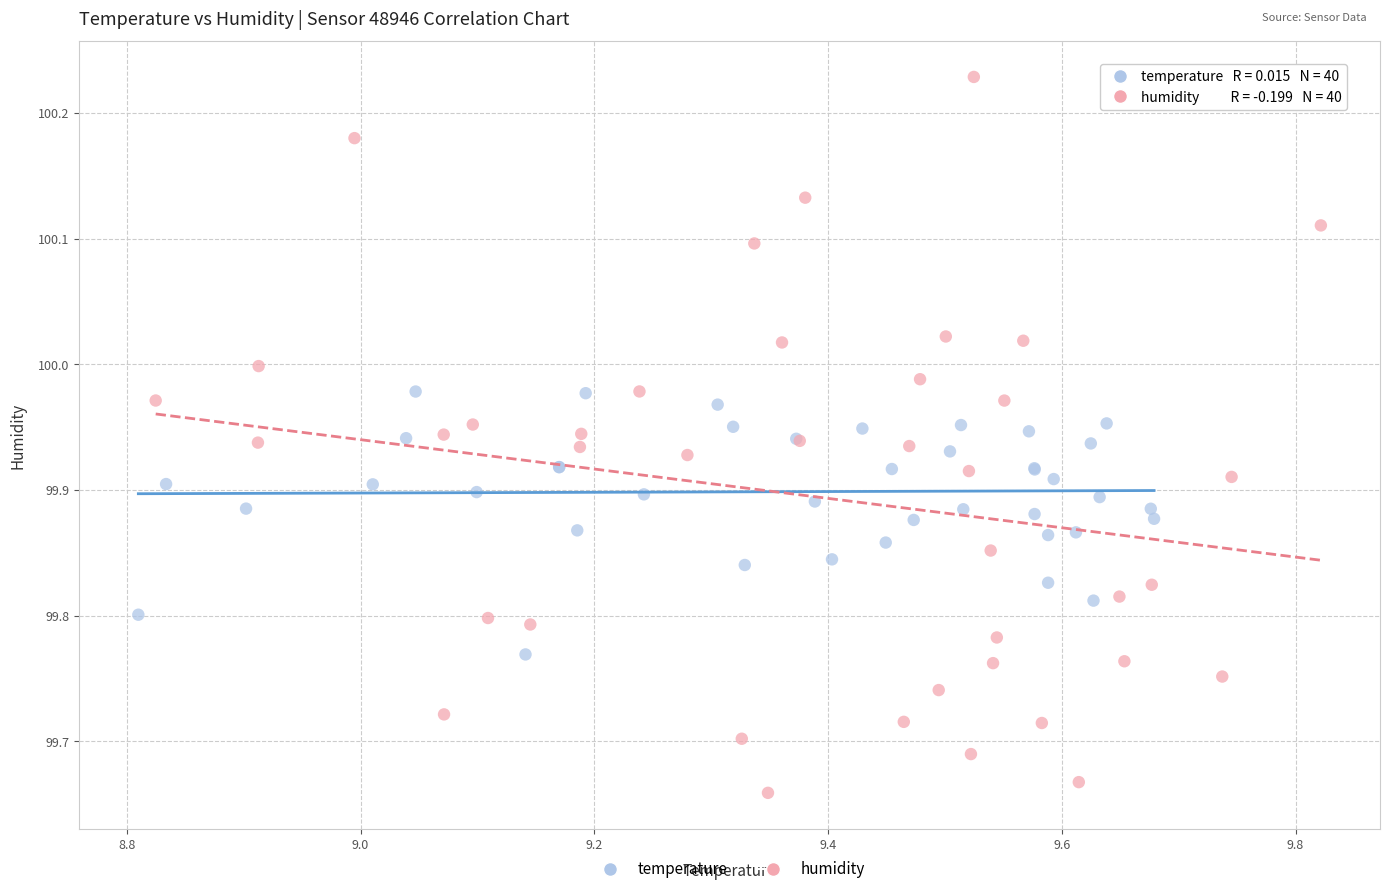

Which series reaches the minimum Y coordinate?

humidity